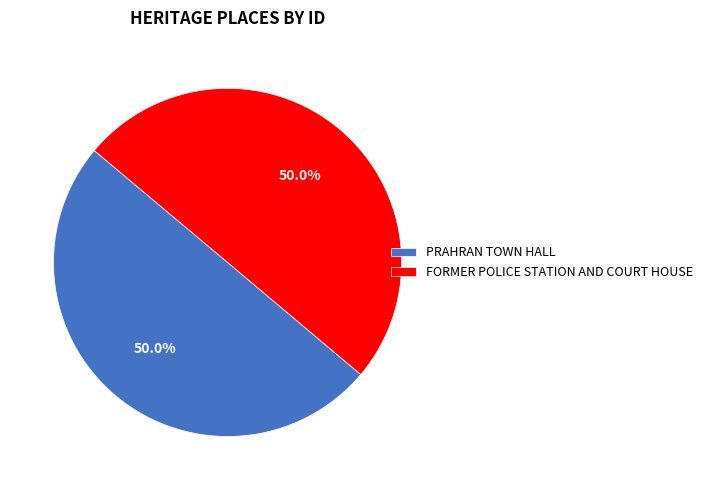

What is the ratio of the value at FORMER POLICE STATION AND COURT HOUSE to the value at PRAHRAN TOWN HALL?

1.0